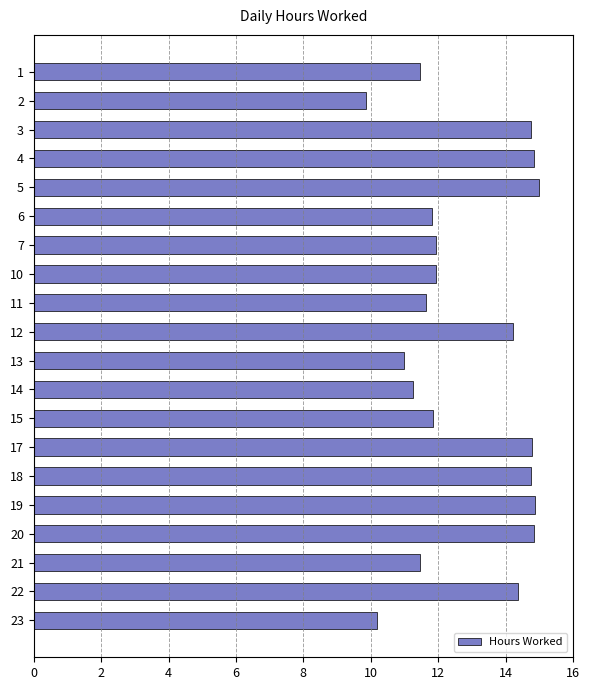

Approximately how many times larger is the value at 2 compared to 19?

0.7